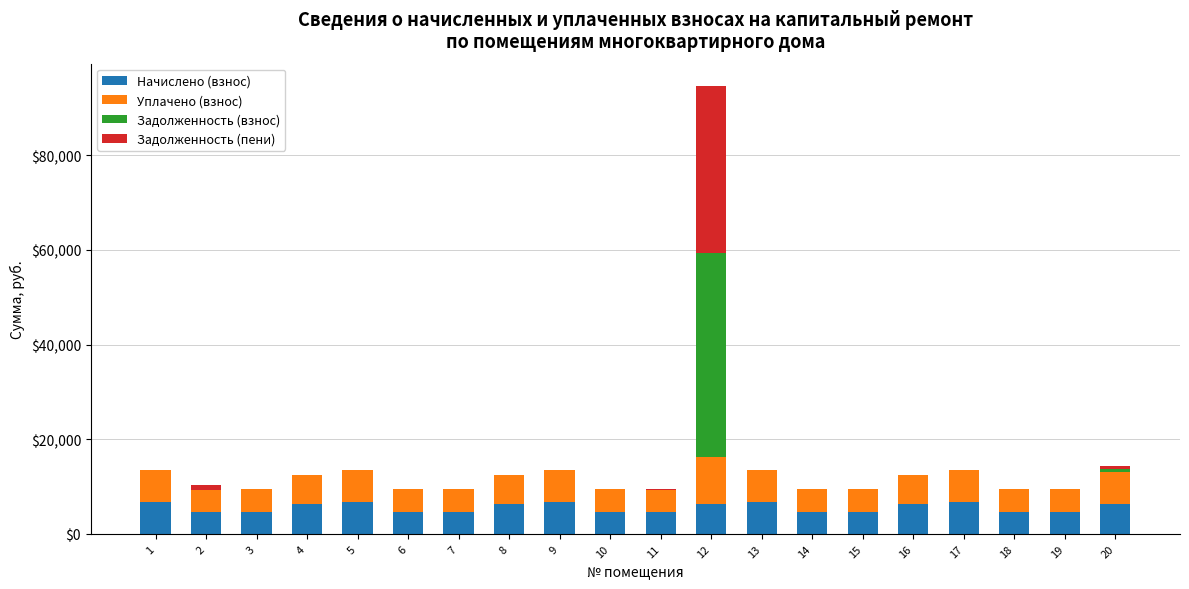

What is the total value across all series at 5?

13463.6